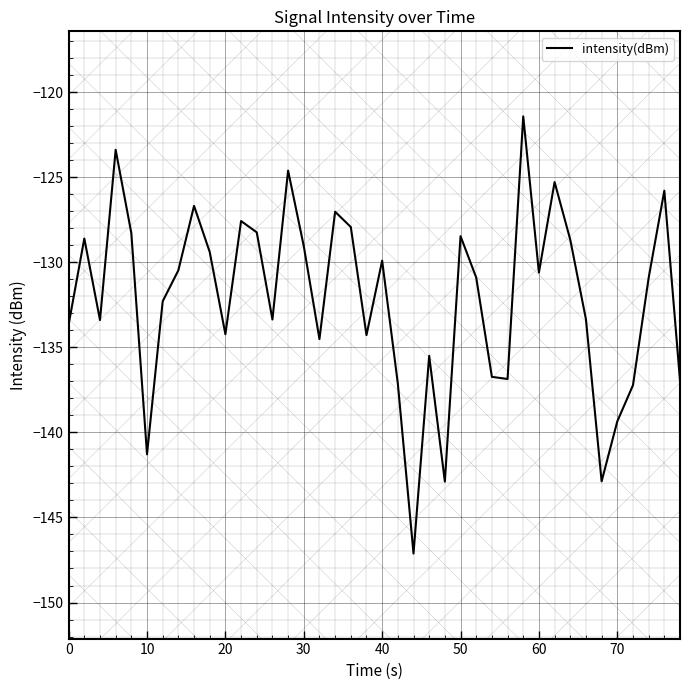

What is the greatest value displayed?

-121.4